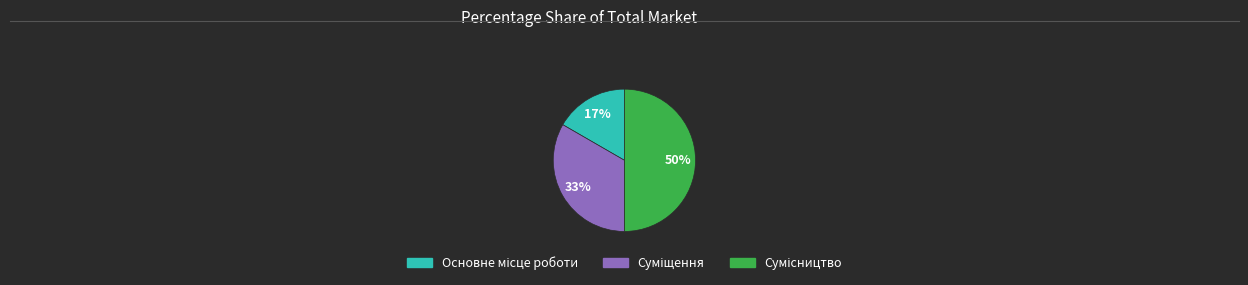

To the nearest percent, what is the average slice percentage?

33%